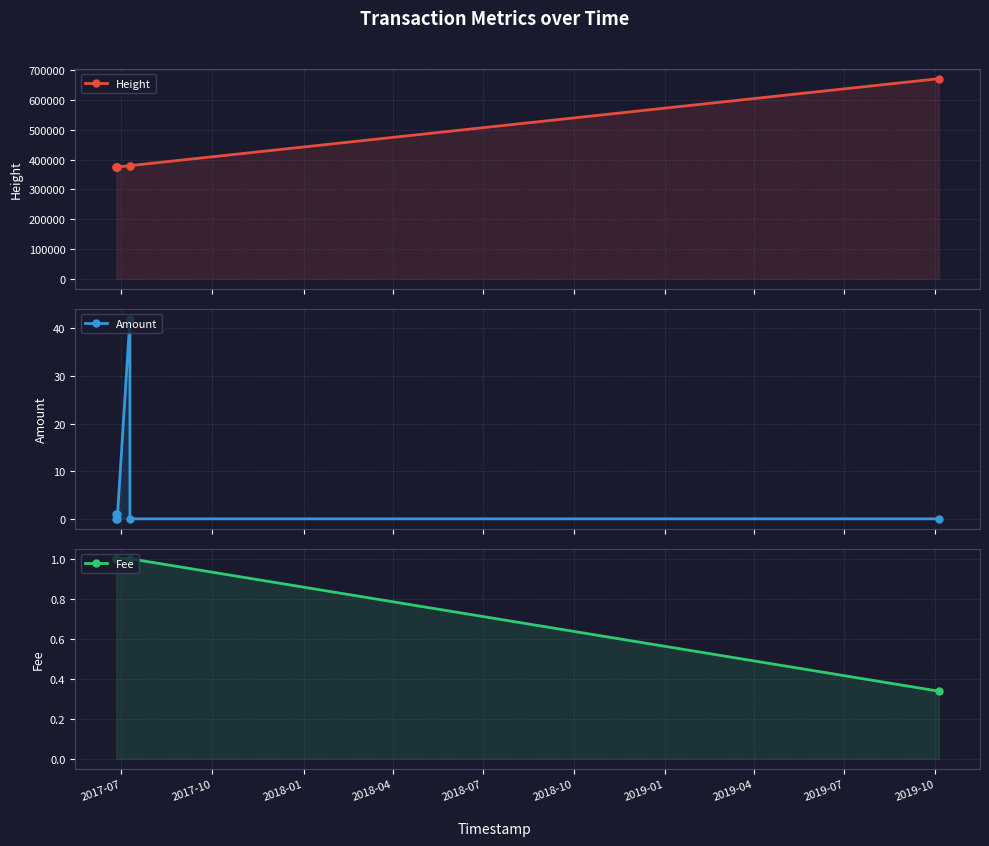

What is the greatest value displayed?

671802.0